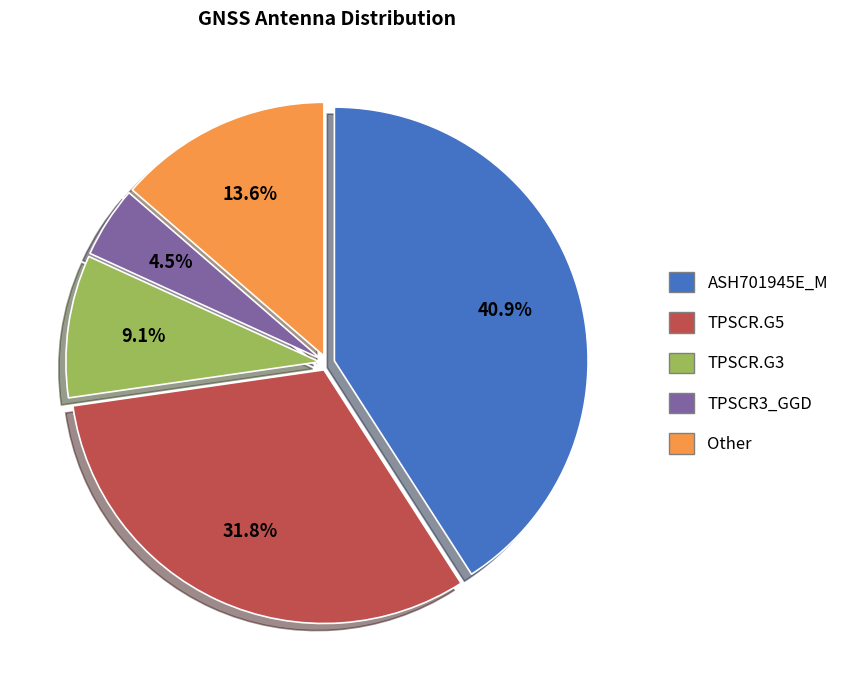

Count the number of slices in the pie.

5